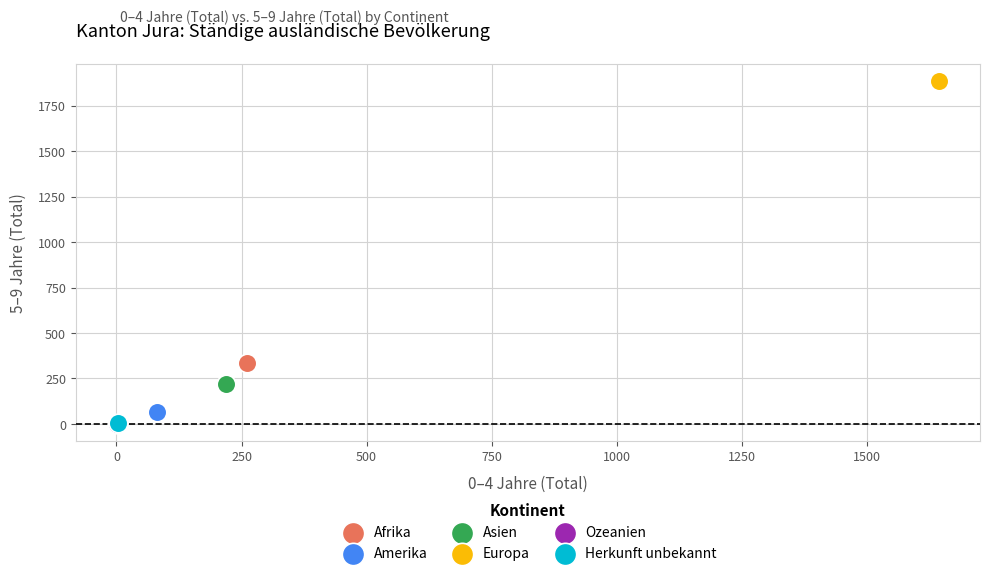

Which series reaches the maximum Y coordinate?

Europa